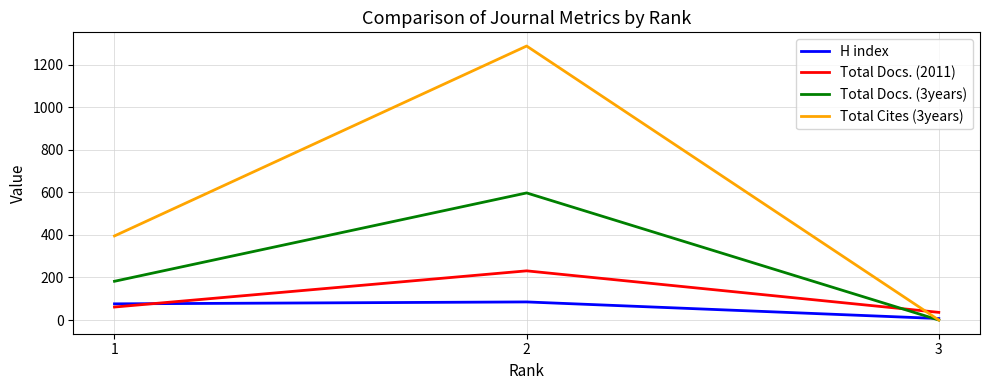

What is the total value across all series at 2?

2200